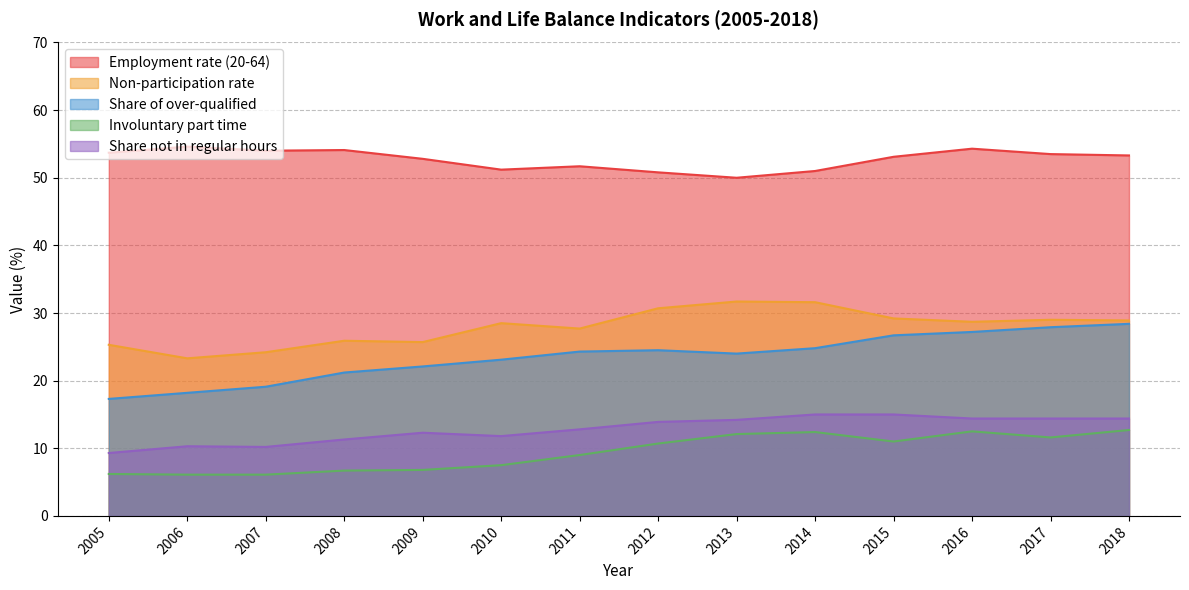

Rank the series by their maximum value, from lowest to highest.

Involuntary part time, Share not in regular hours, Share of over-qualified, Non-participation rate, Employment rate (20-64)